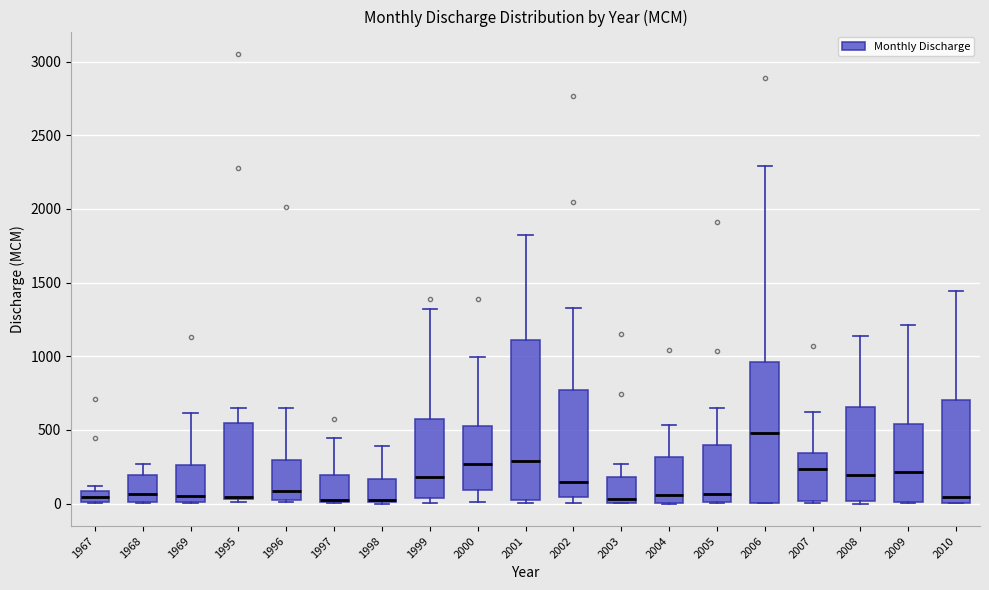

Comparing the boxes themselves (not the whiskers), which one is the tallest?

2001